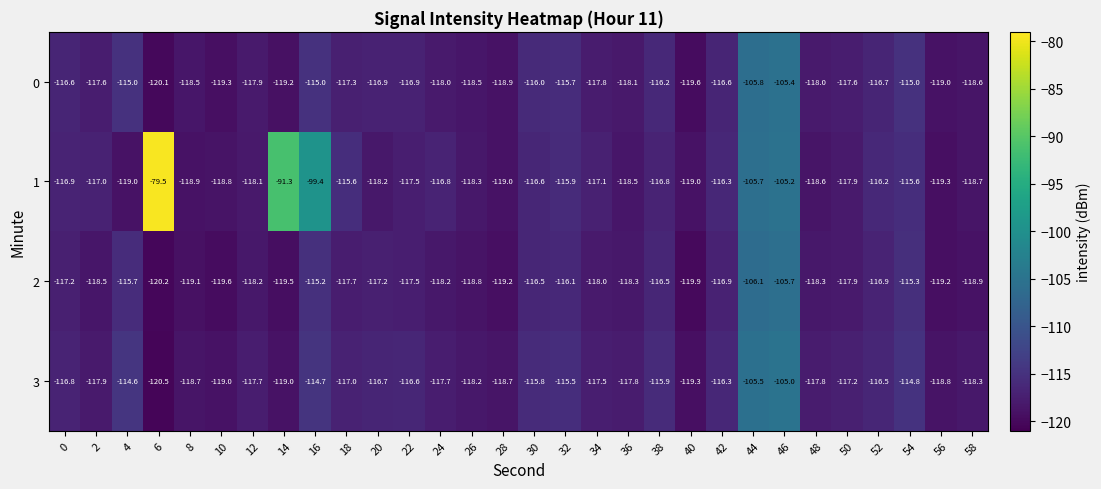

Which series has the largest total across all categories?

1